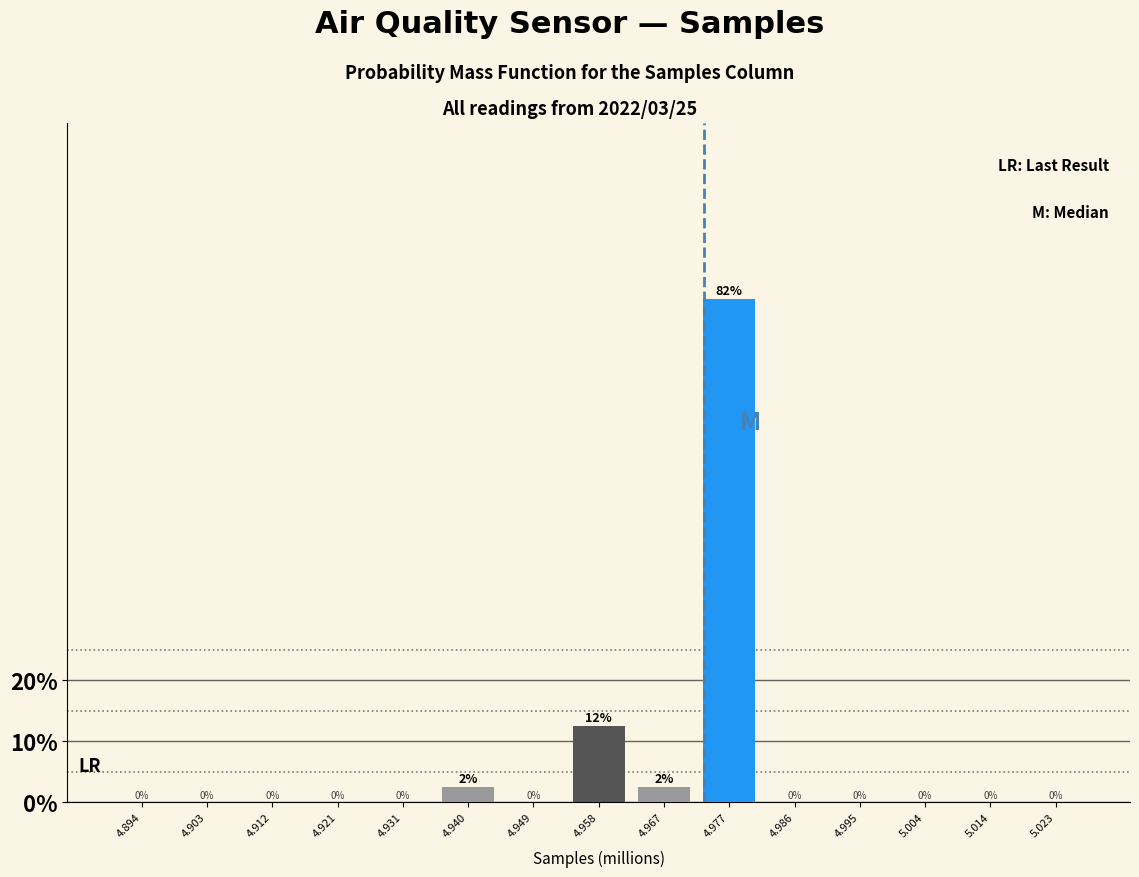

The chart shows a value of -25.8 at 4.903. True or false?

False